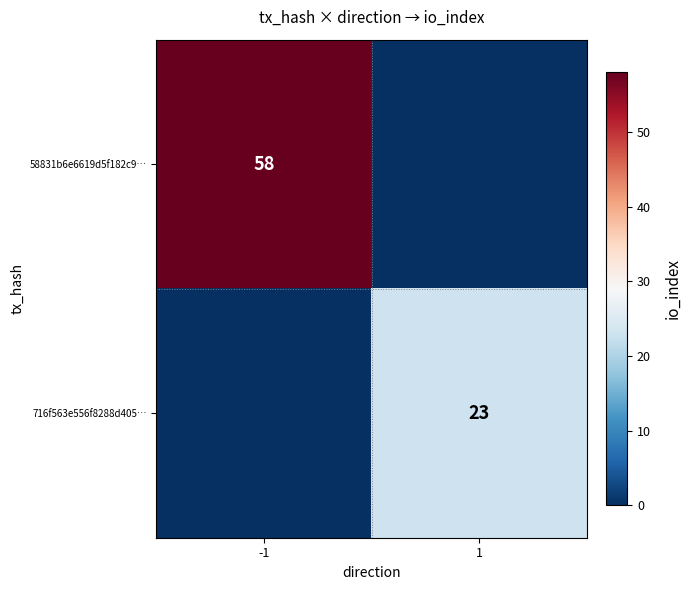

Is it true that 716f563e556f8288d405… equals 35 at 1?

False